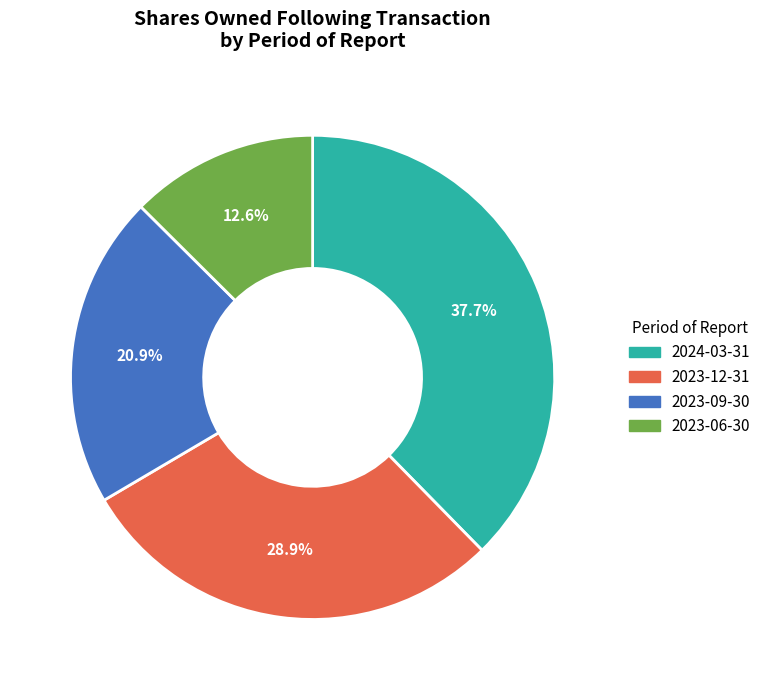

To the nearest percent, what is the average slice percentage?

25%